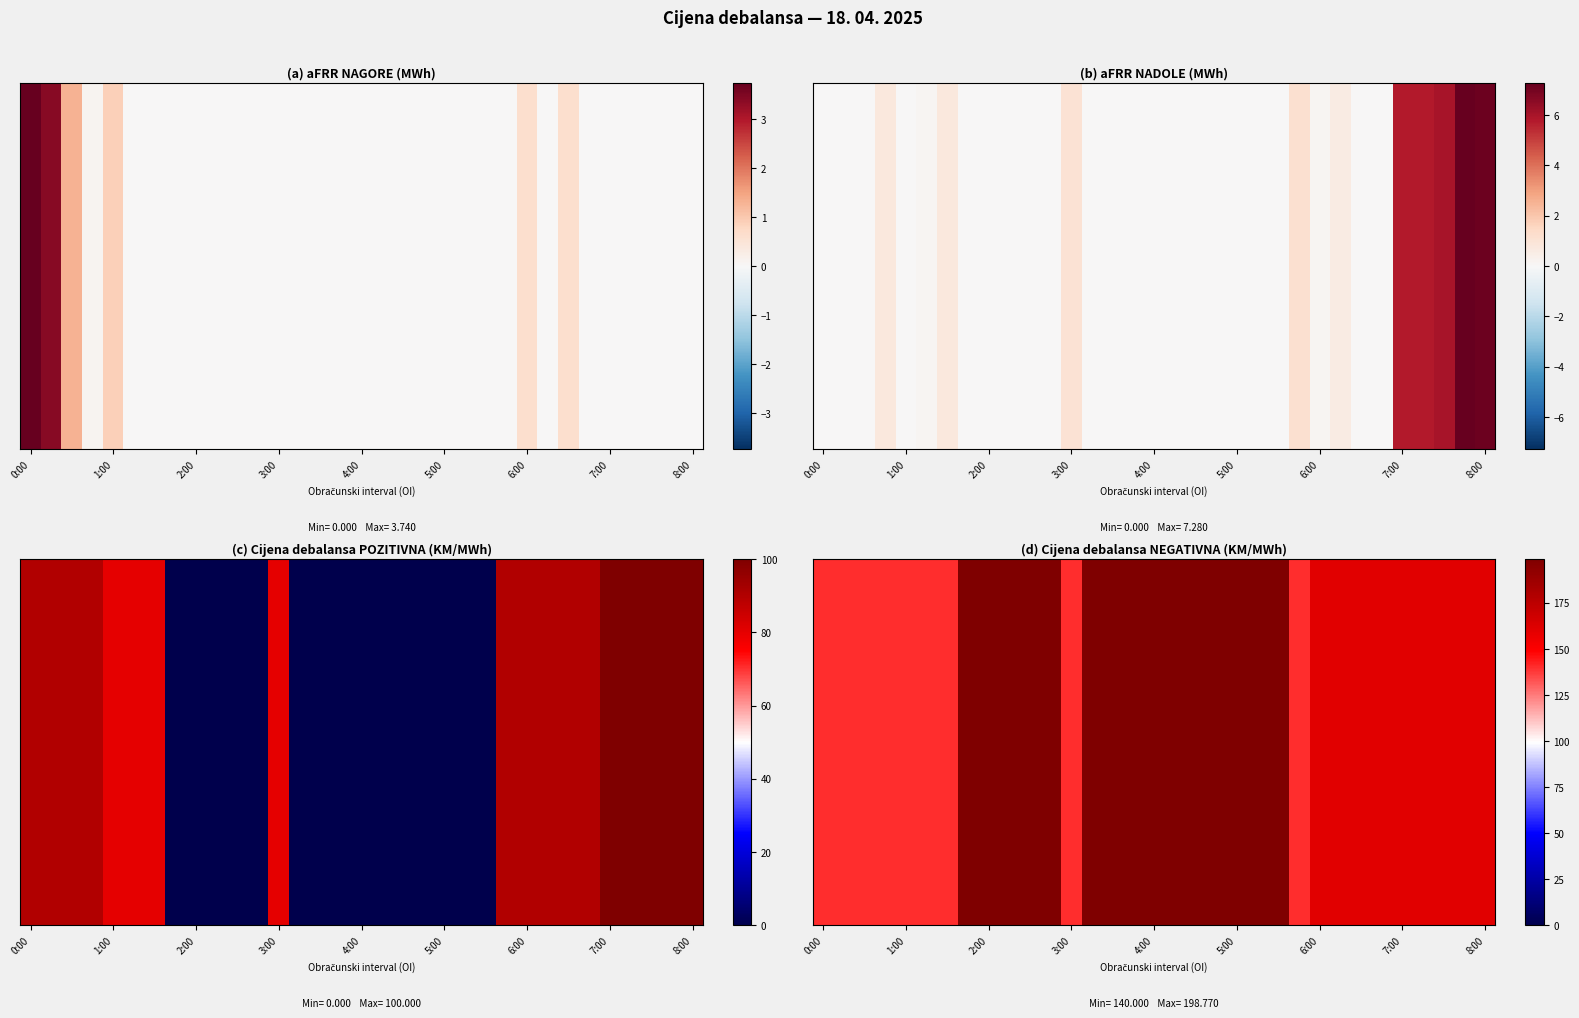

What is the difference between the maximum and minimum values?

58.8